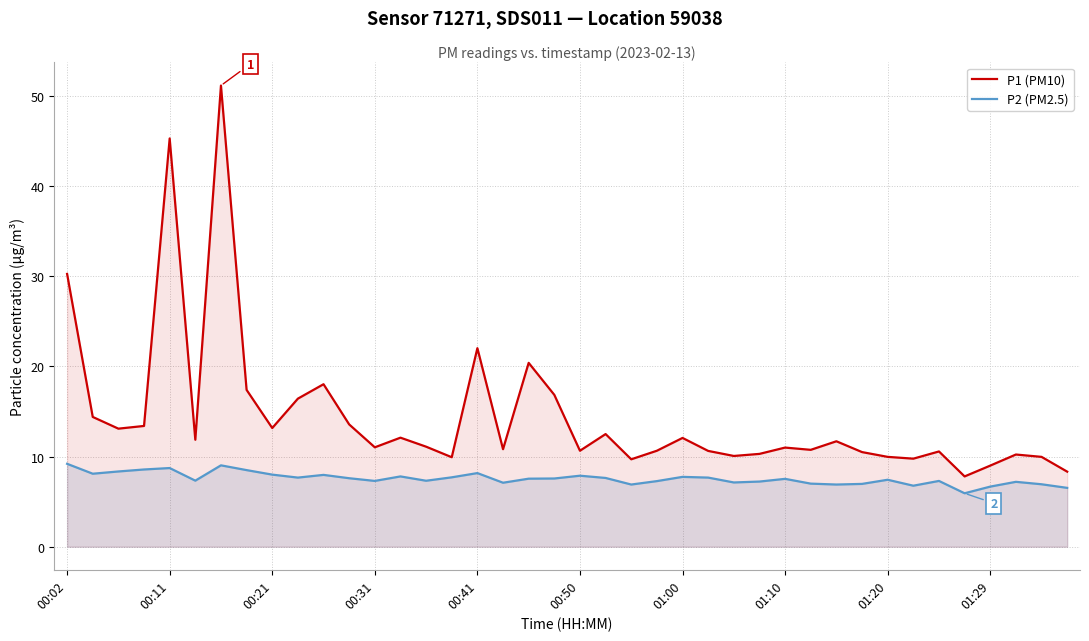

What is the difference between the maximum and minimum values in the P1 (PM10) series?

43.4